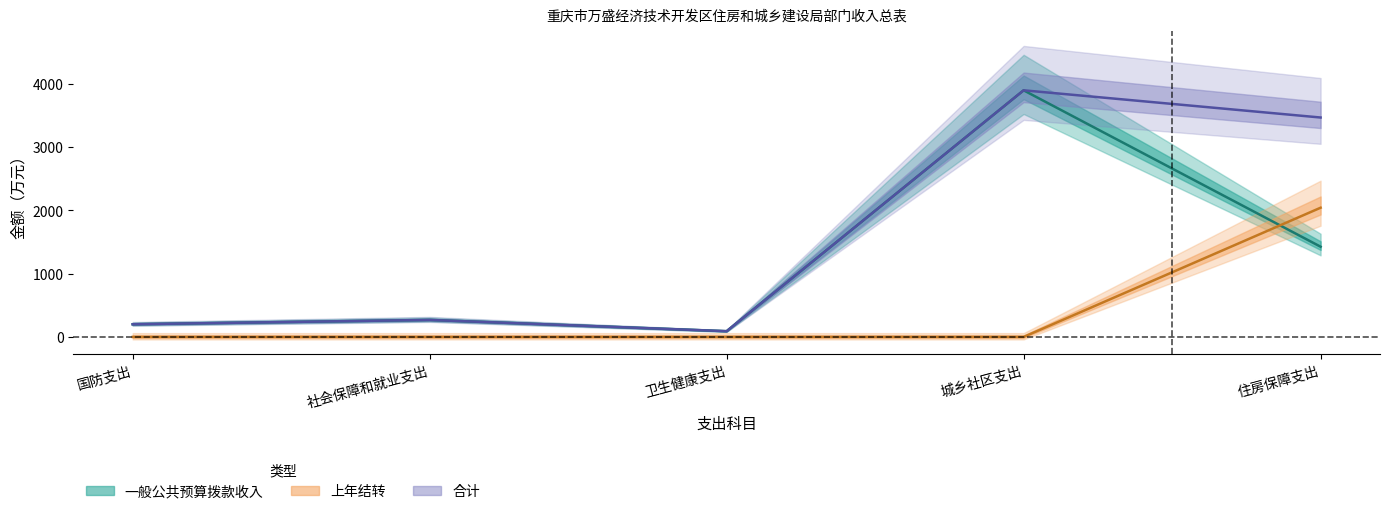

What is the spread (max minus min) of values at 国防支出?

200.0